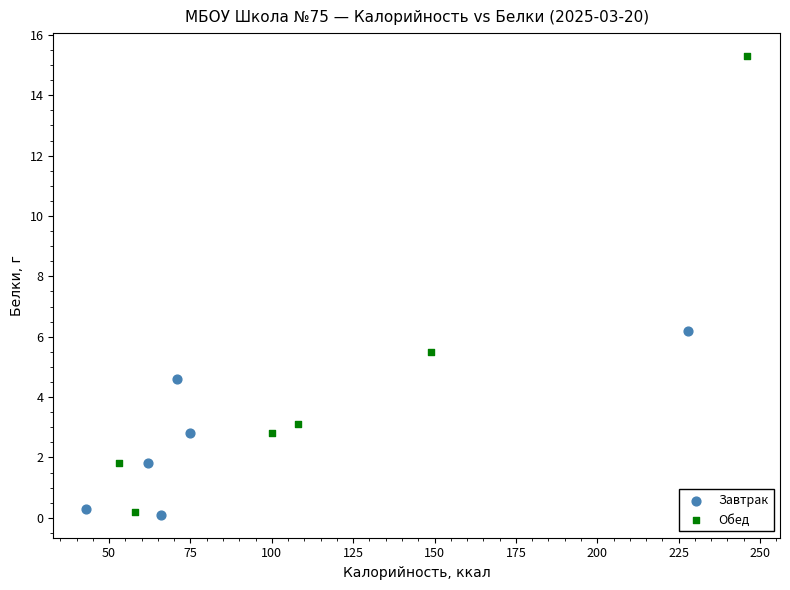

Which series reaches the maximum Y coordinate?

Обед